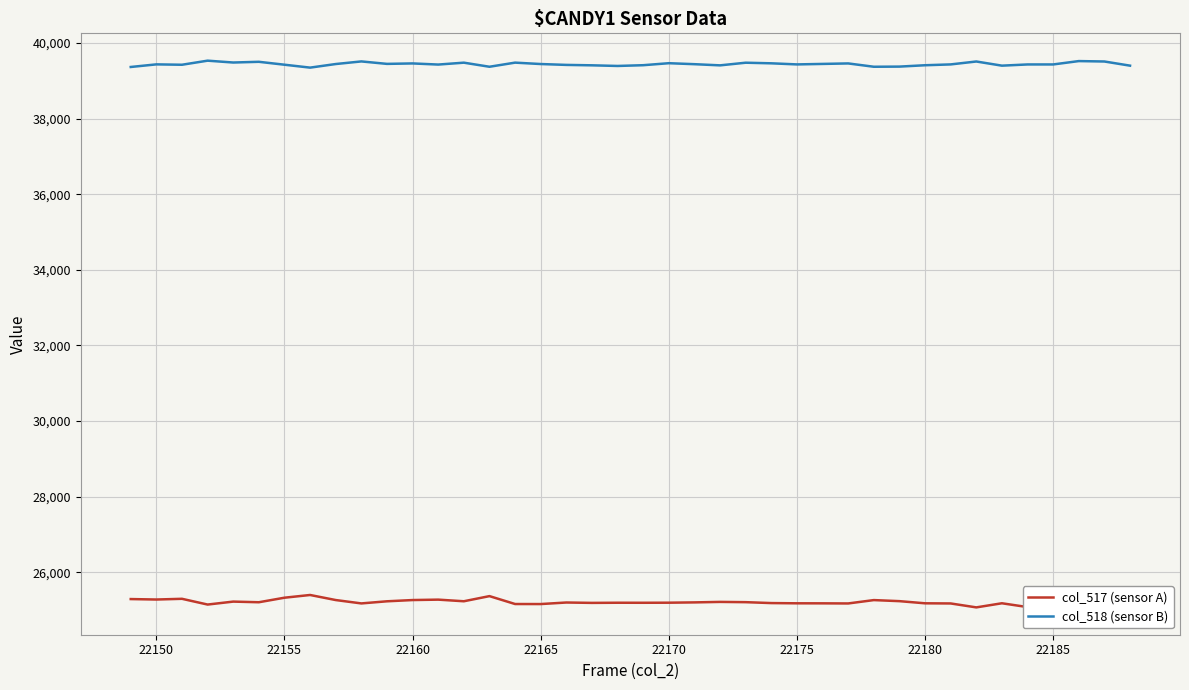

What is the value of the col_518 (sensor B) point at the 14th from the left?

39481